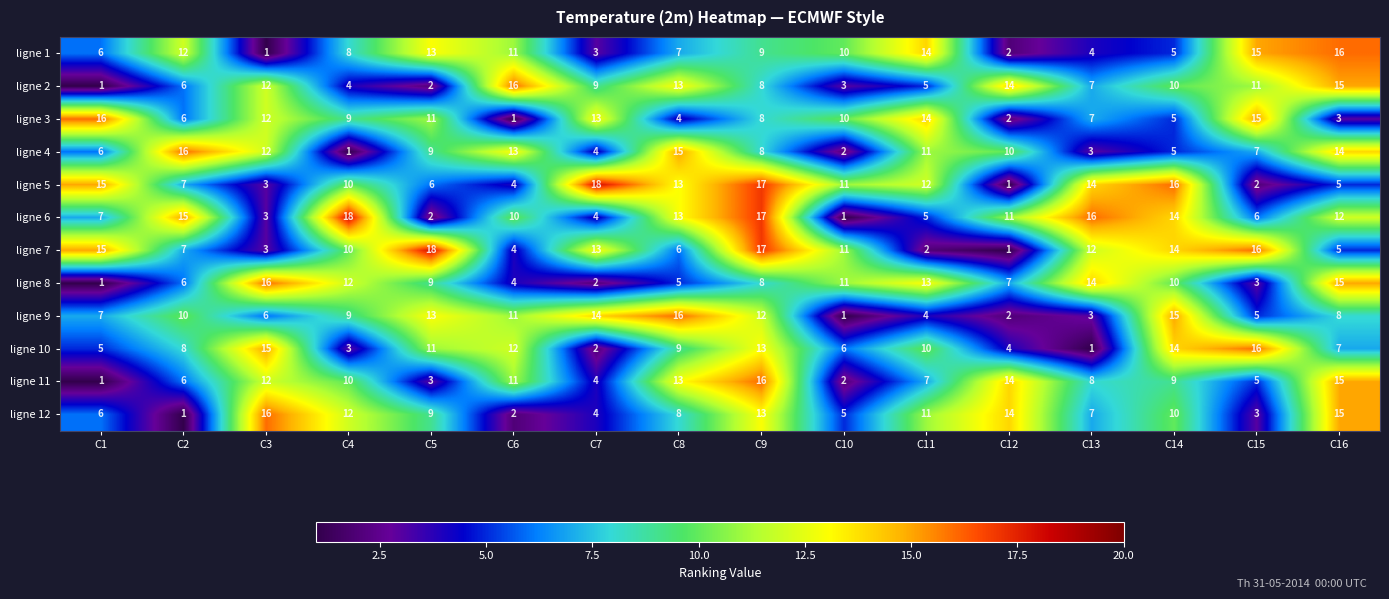

Is it true that ligne 1 equals 6 at C9?

False